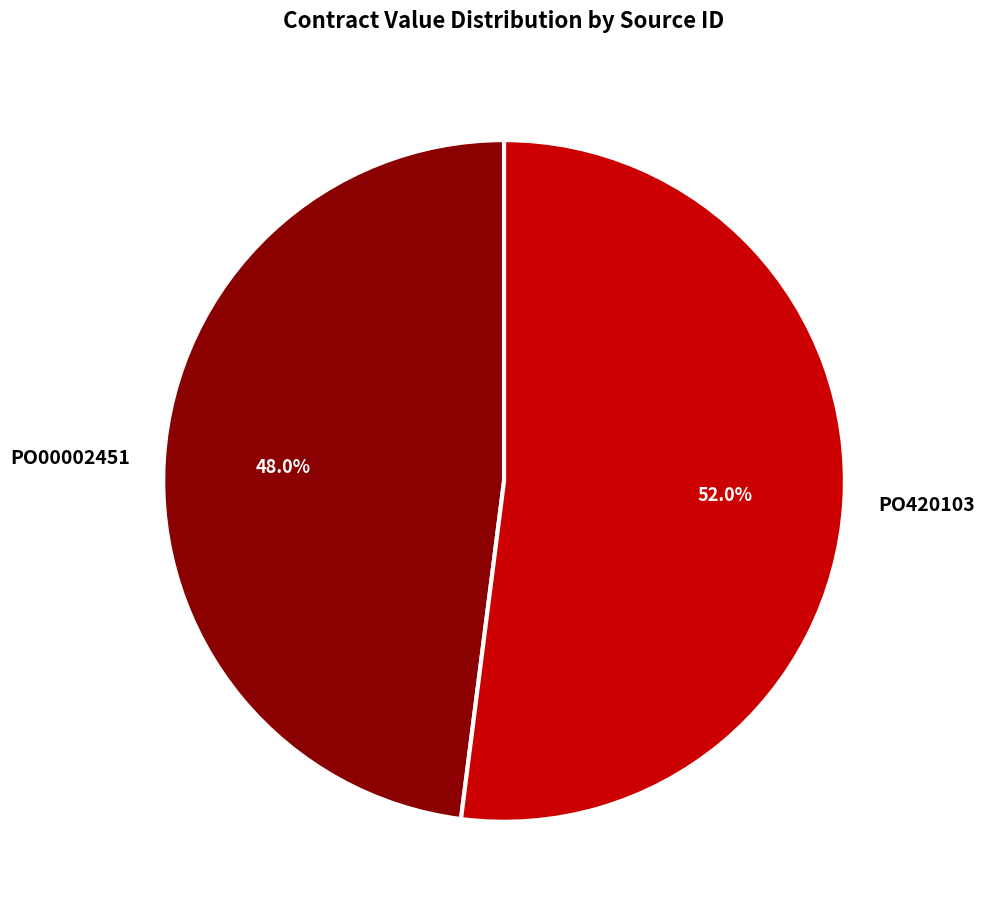

To the nearest percent, what is the combined percentage of PO00002451 and PO420103?

100%